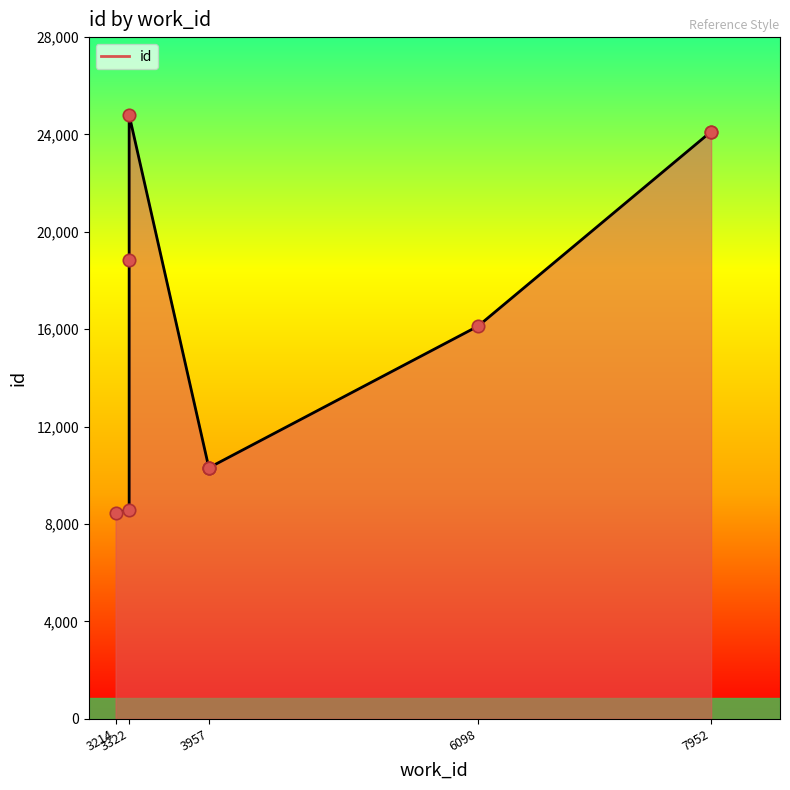

Between 7952 and 3214, which is larger?

7952